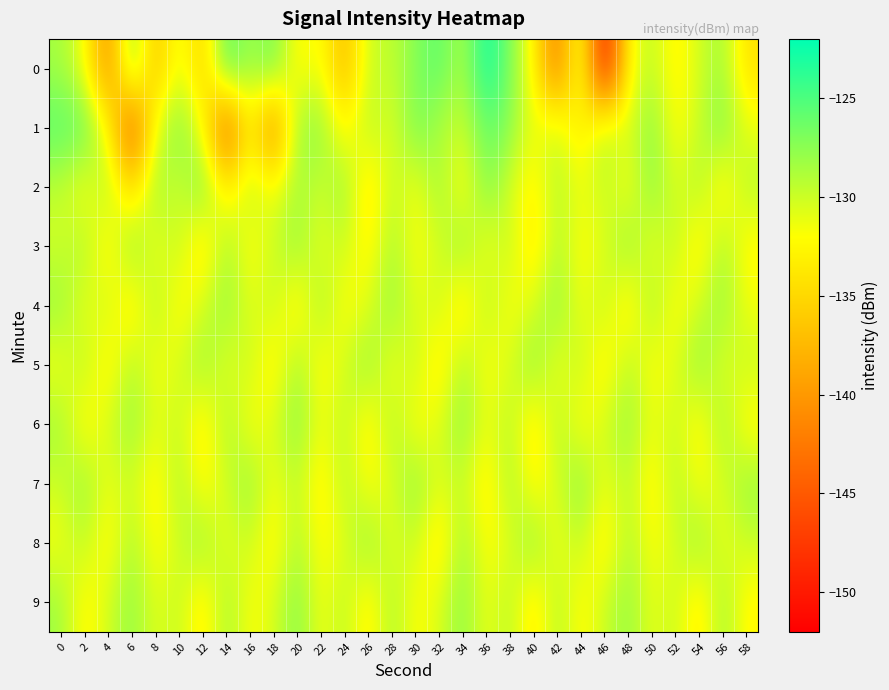

Reading right to left, transcribe all the data shown in this chart.

0: 58=-134.3	56=-128.2	54=-130.3	52=-133.0	50=-129.4	48=-132.2	46=-151.7	44=-129.2	42=-142.9	40=-132.4	38=-127.0	36=-122.4	34=-129.2	32=-125.5	30=-127.3	28=-129.6	26=-129.9	24=-137.8	22=-131.3	20=-132.7	18=-126.2	16=-128.4	14=-125.1	12=-136.0	10=-130.5	8=-137.3	6=-126.3	4=-141.5	2=-131.4	0=-128.5
1: 58=-131.2	56=-126.7	54=-129.9	52=-132.4	50=-127.1	48=-130.8	46=-128.6	44=-134.2	42=-129.7	40=-131.5	38=-127.3	36=-125.9	34=-130.1	32=-128.8	30=-126.5	28=-131.0	26=-129.0	24=-133.0	22=-127.5	20=-128.0	18=-142.4	16=-132.8	14=-145.2	12=-131.7	10=-126.7	8=-130.9	6=-146.0	4=-131.9	2=-125.8	0=-125.4
2: 58=-129.0	56=-133.6	54=-128.5	52=-130.8	50=-127.3	48=-132.0	46=-129.6	44=-131.4	42=-128.9	40=-133.2	38=-130.4	36=-126.8	34=-132.7	32=-128.0	30=-131.9	28=-129.3	26=-134.5	24=-127.6	22=-130.2	20=-128.4	18=-131.7	16=-129.1	14=-133.8	12=-126.3	10=-130.6	8=-127.9	6=-135.4	4=-128.7	2=-132.1	0=-129.5
3: 58=-132.7	56=-128.3	54=-133.8	52=-129.1	50=-131.6	48=-127.5	46=-130.8	44=-132.3	42=-128.7	40=-134.2	38=-129.4	36=-131.9	34=-127.6	32=-130.5	30=-132.0	28=-128.4	26=-133.1	24=-129.7	22=-131.3	20=-127.8	18=-130.0	16=-132.5	14=-128.2	12=-134.7	10=-129.3	8=-131.8	6=-127.1	4=-133.4	2=-128.6	0=-130.2
4: 58=-131.5	56=-127.8	54=-130.1	52=-132.6	50=-128.0	48=-133.9	46=-129.2	44=-131.7	42=-127.4	40=-130.6	38=-132.1	36=-128.8	34=-134.3	32=-129.6	30=-131.2	28=-127.6	26=-130.9	24=-132.4	22=-128.1	20=-133.7	18=-129.5	16=-131.0	14=-127.7	12=-130.3	10=-132.8	8=-128.5	6=-134.1	4=-129.8	2=-131.4	0=-127.9
5: 58=-129.8	56=-131.0	54=-127.5	52=-130.9	50=-132.4	48=-128.9	46=-133.6	44=-129.3	42=-131.8	40=-127.3	38=-130.7	36=-132.2	34=-128.5	32=-134.0	30=-129.4	28=-131.9	26=-127.6	24=-130.3	22=-132.8	20=-128.2	18=-133.5	16=-129.7	14=-131.2	12=-127.9	10=-130.5	8=-132.0	6=-128.7	4=-133.3	2=-129.1	0=-131.6
6: 58=-132.7	56=-128.1	54=-133.0	52=-129.8	50=-131.3	48=-127.9	46=-130.2	44=-132.5	42=-128.7	40=-134.1	38=-129.0	36=-131.5	34=-127.4	32=-130.8	30=-132.3	28=-128.6	26=-133.4	24=-129.2	22=-131.7	20=-127.2	18=-130.6	16=-132.1	14=-128.4	12=-133.8	10=-129.6	8=-131.1	6=-127.7	4=-130.4	2=-132.9	0=-128.3
7: 58=-127.9	56=-130.5	54=-132.0	52=-128.8	50=-133.3	48=-129.1	46=-131.6	44=-127.1	42=-130.4	40=-132.9	38=-128.3	36=-133.7	34=-129.5	32=-131.0	30=-127.4	28=-130.7	26=-132.2	24=-128.9	22=-133.5	20=-129.3	18=-131.8	16=-127.6	14=-130.2	12=-132.7	10=-128.5	8=-133.2	6=-129.9	4=-131.4	2=-127.8	0=-130.0
8: 58=-129.9	56=-131.4	54=-127.7	52=-130.5	50=-132.1	48=-128.7	46=-133.6	44=-129.4	42=-131.9	40=-127.3	38=-130.8	36=-132.3	34=-128.0	32=-134.2	30=-129.6	28=-131.1	26=-127.5	24=-130.9	22=-132.4	20=-128.6	18=-133.1	16=-129.8	14=-131.3	12=-127.8	10=-130.1	8=-132.6	6=-128.4	4=-133.0	2=-129.2	0=-131.7
9: 58=-132.6	56=-128.1	54=-133.9	52=-129.7	50=-131.2	48=-127.8	46=-130.0	44=-132.5	42=-128.8	40=-134.0	38=-129.0	36=-131.5	34=-127.4	32=-130.7	30=-132.2	28=-128.5	26=-133.4	24=-129.2	22=-131.7	20=-127.1	18=-130.6	16=-132.0	14=-128.3	12=-133.7	10=-129.5	8=-131.0	6=-127.6	4=-130.3	2=-132.8	0=-128.2